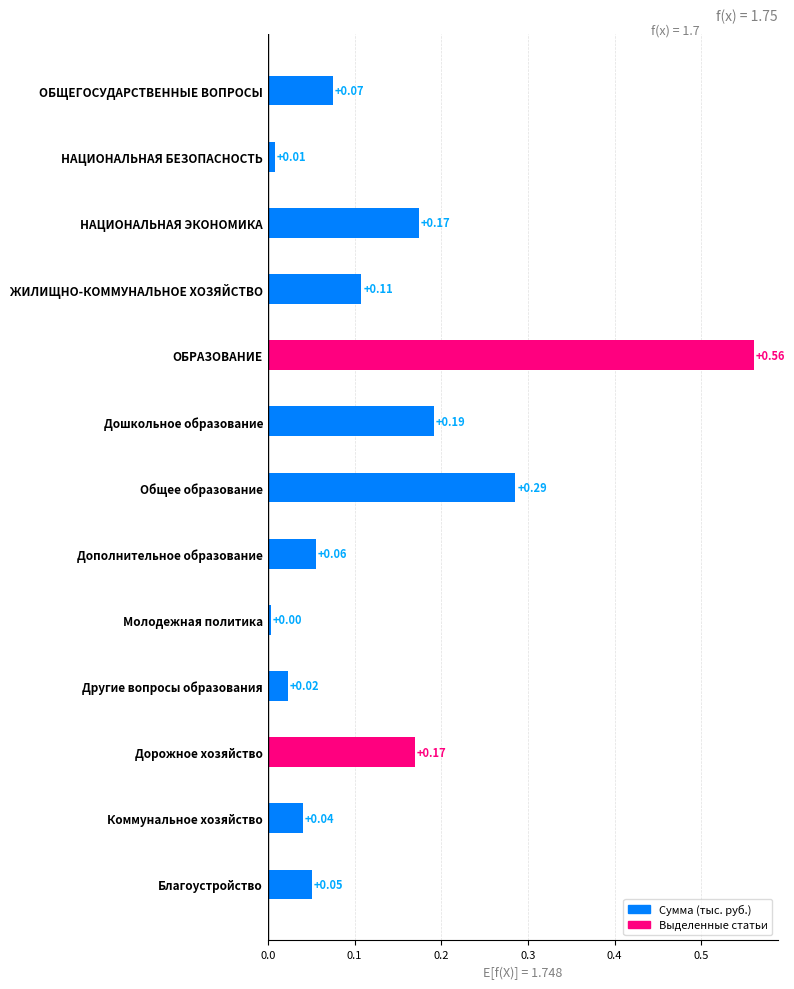

Which has a higher value, НАЦИОНАЛЬНАЯ БЕЗОПАСНОСТЬ or НАЦИОНАЛЬНАЯ ЭКОНОМИКА?

НАЦИОНАЛЬНАЯ ЭКОНОМИКА